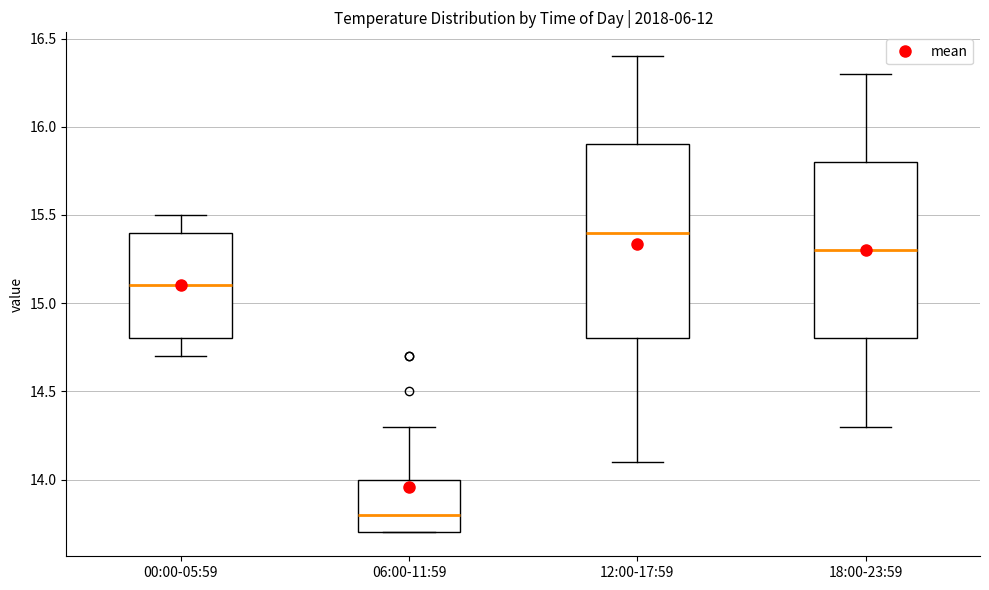

Which box has the lowest median line?

06:00-11:59